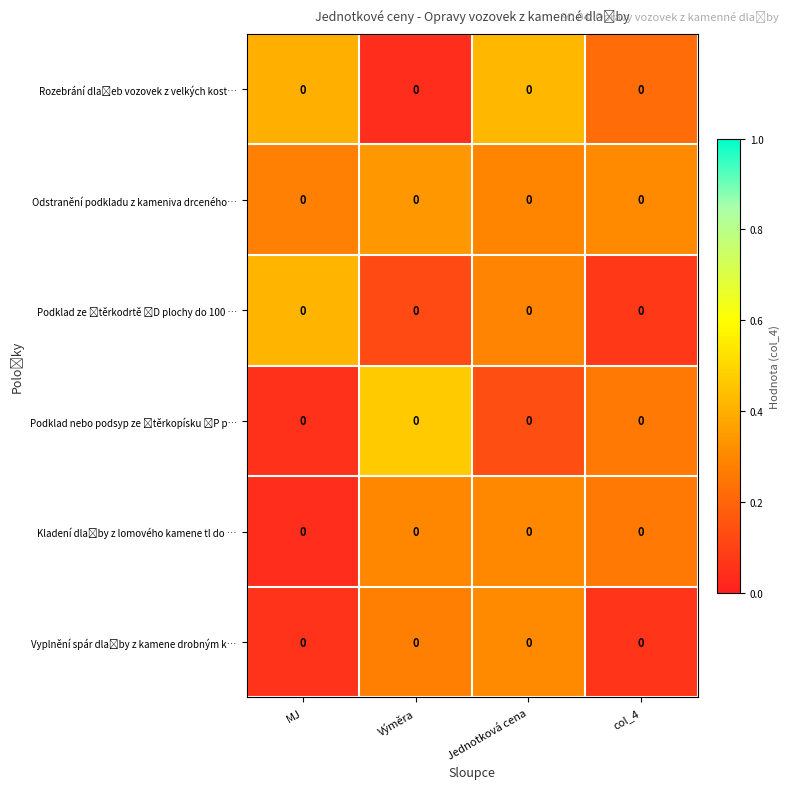

At how many categories does at least one series exceed 0?

4